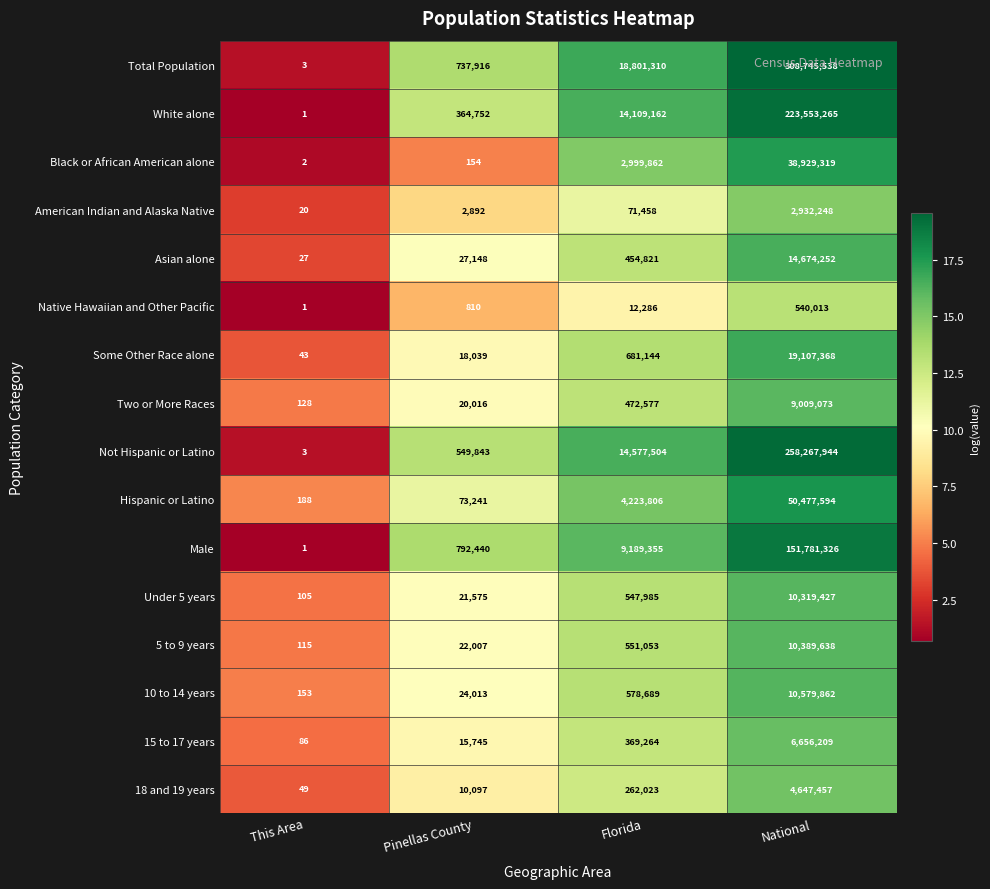

At which label is Under 5 years closest to 5159766?

Florida